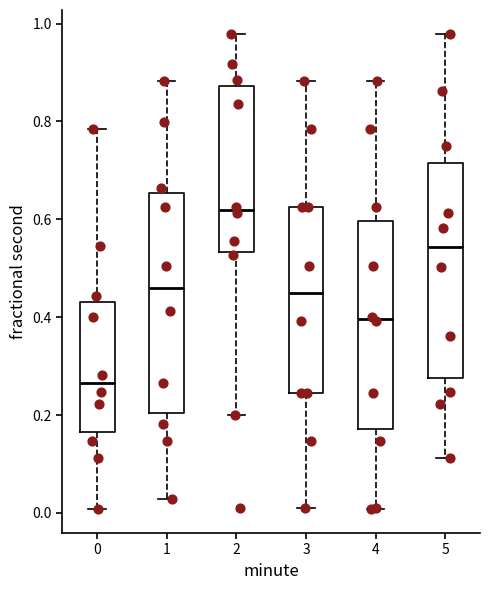

Reading left to right, read every box against the y-axis: the position of its median line, the range the box covers, and the ends of its whiskers. The values are not printed on the chart, so give them approximately, as read against the axis.

0: median 0.26, box 0.16 to 0.44, whiskers 0.00 to 0.78
1: median 0.46, box 0.20 to 0.66, whiskers 0.02 to 0.88
2: median 0.62, box 0.54 to 0.88, whiskers 0.20 to 0.98
3: median 0.44, box 0.24 to 0.62, whiskers 0.00 to 0.88
4: median 0.40, box 0.18 to 0.60, whiskers 0.00 to 0.88
5: median 0.54, box 0.28 to 0.72, whiskers 0.12 to 0.98